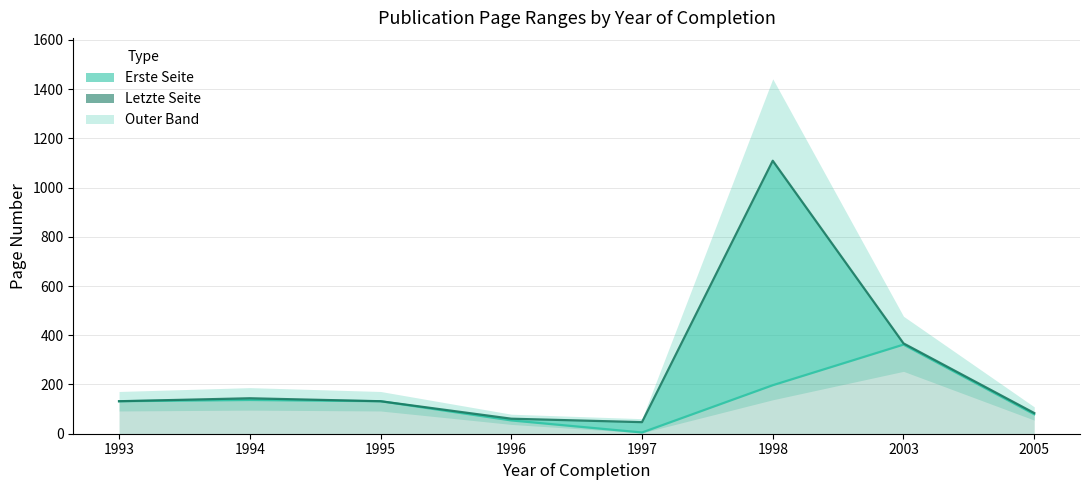

What is the ratio of the value at 2005 to the value at 1997?

1.8